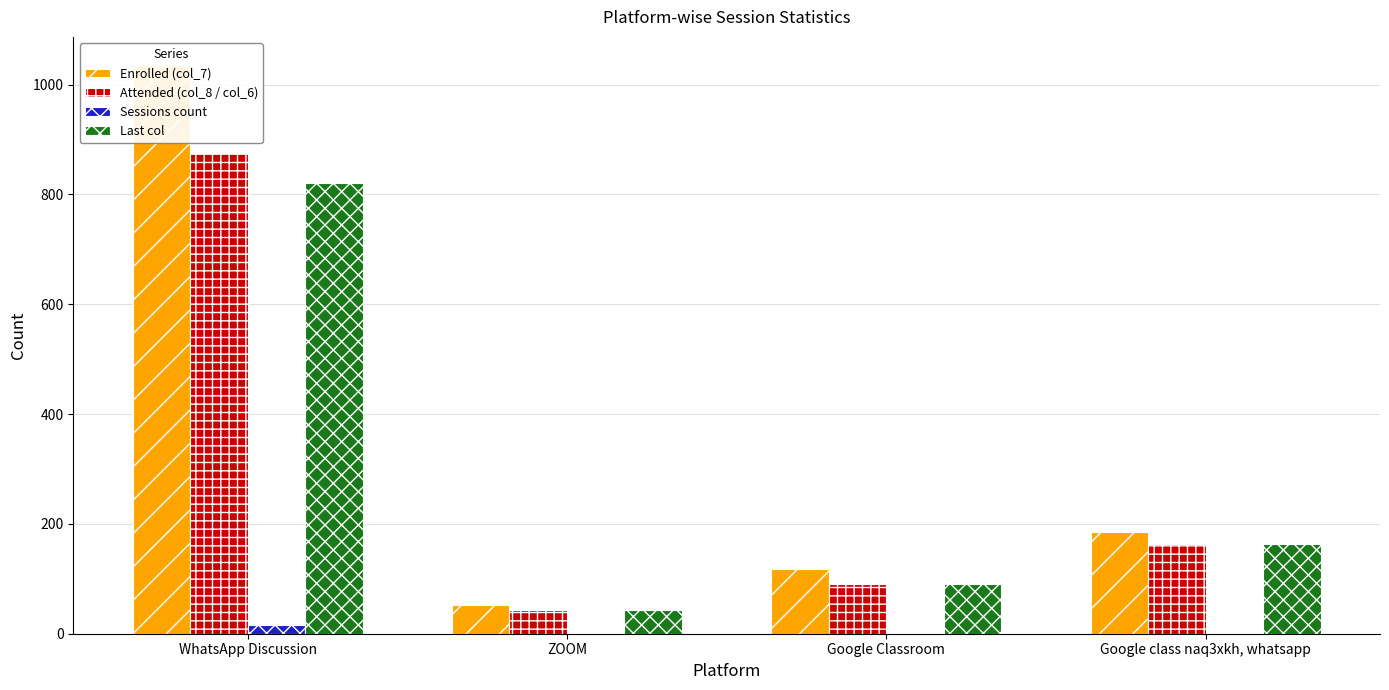

How many data points in Enrolled (col_7) are less than 186?

2